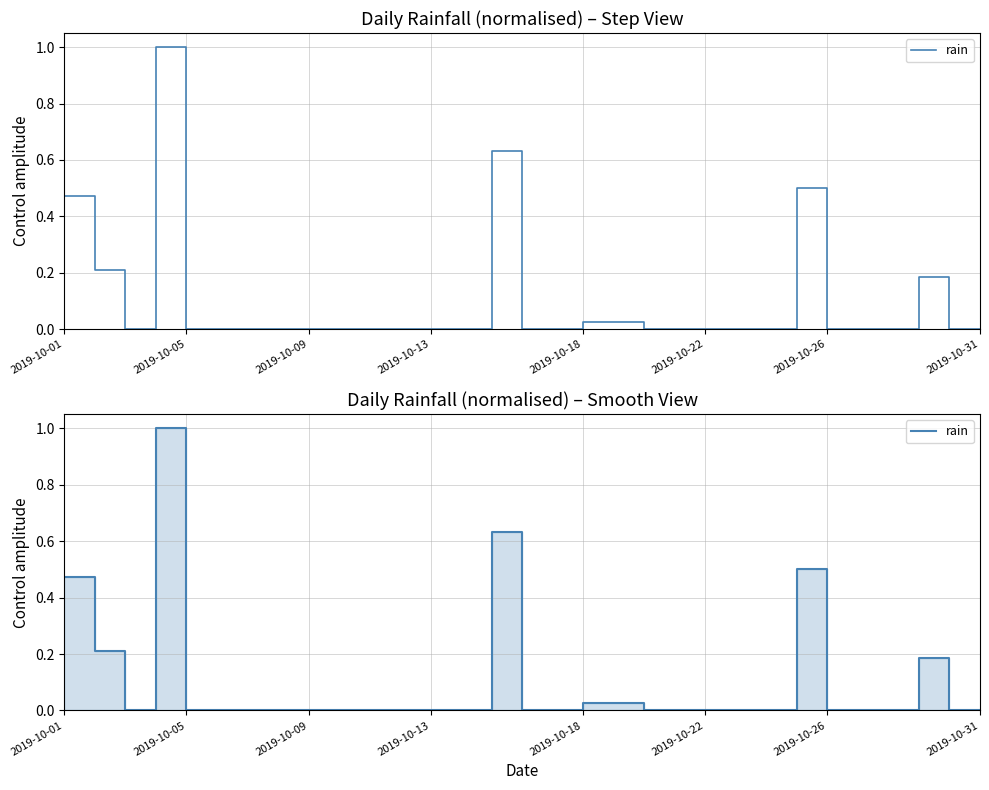

How many interior local valleys (lower than both neighbors) does the data have?

1